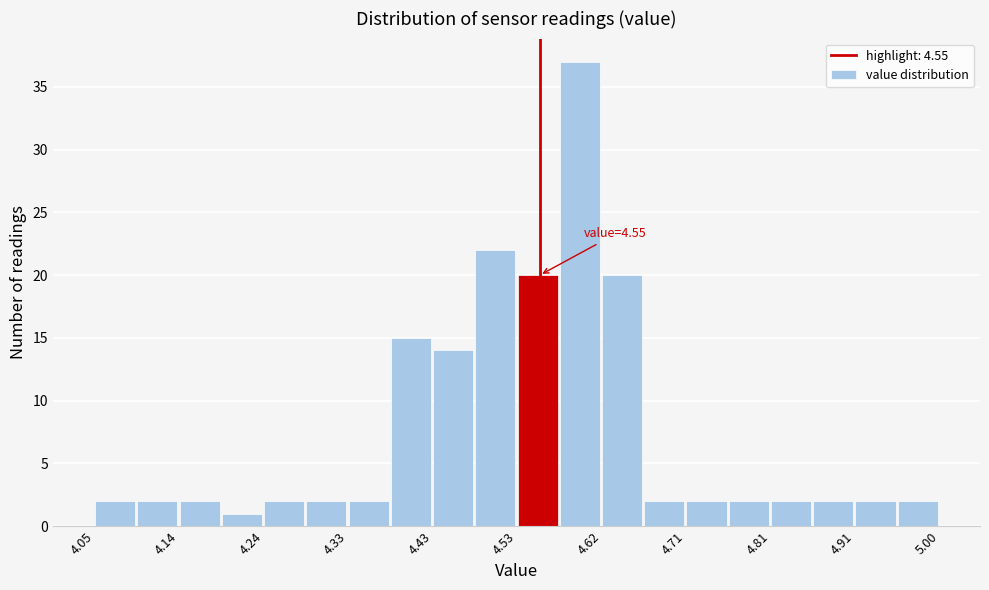

Which range on the x-axis has the tallest bar?

4.57 to 4.62